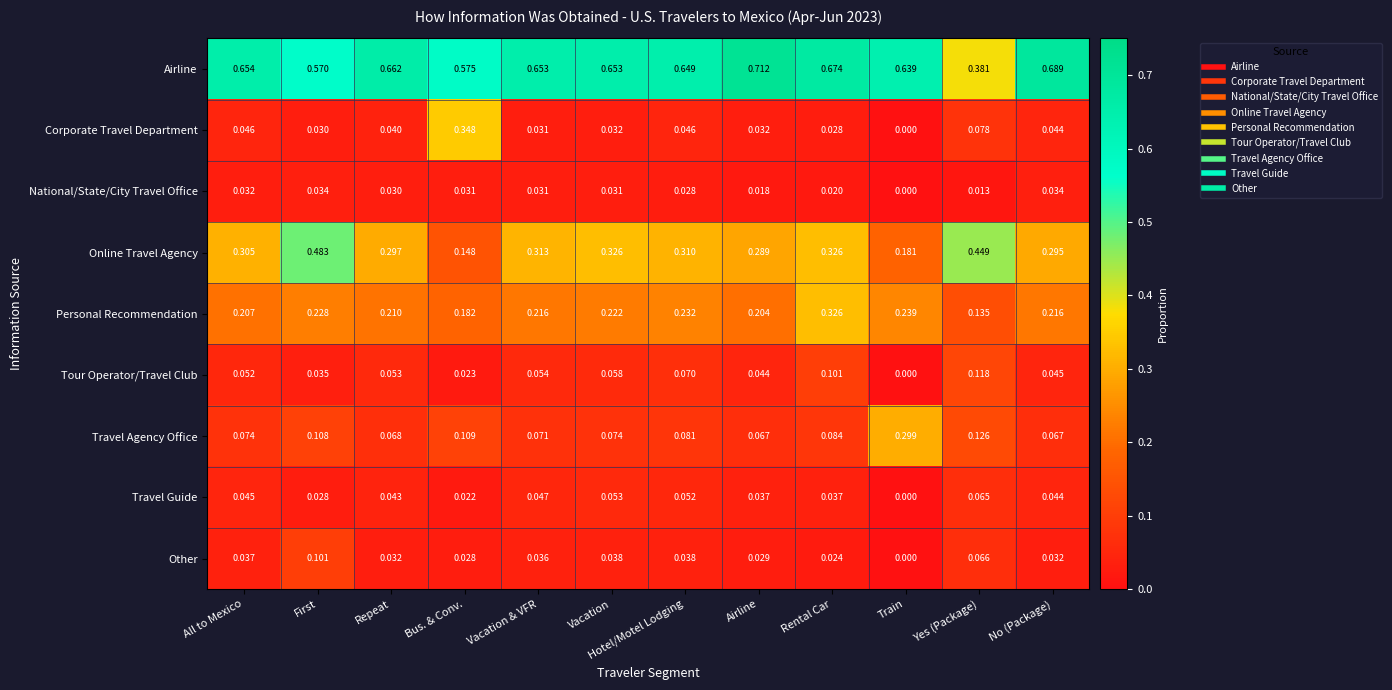

At which label is Online Travel Agency closest to 0?

Bus. & Conv.